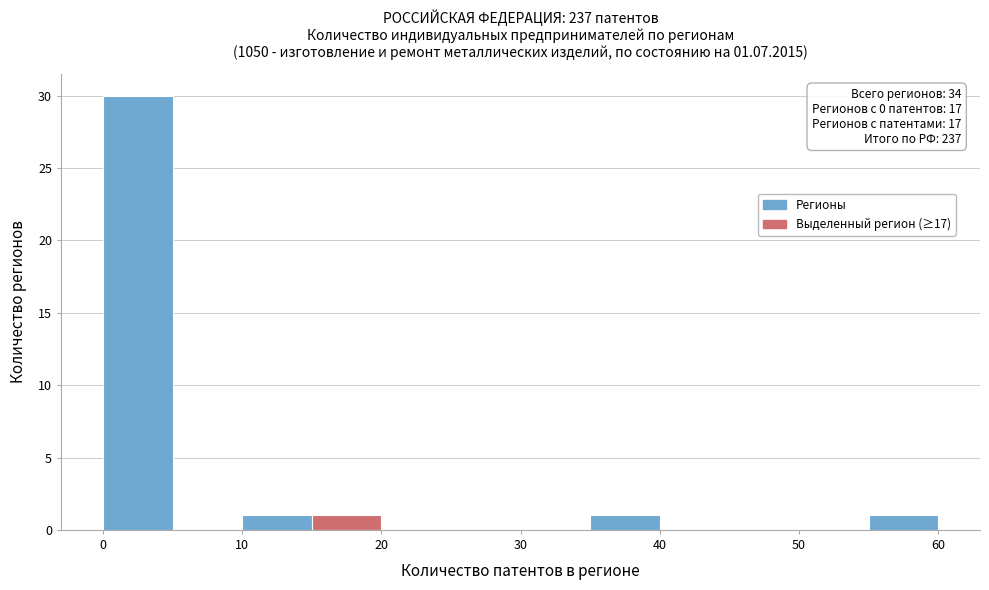

Over which range of the x-axis is the bar tallest?

0 to 5